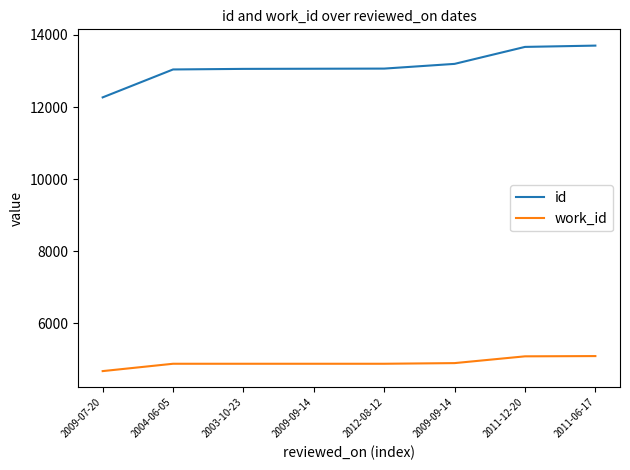

How many lines are shown in the chart?

2